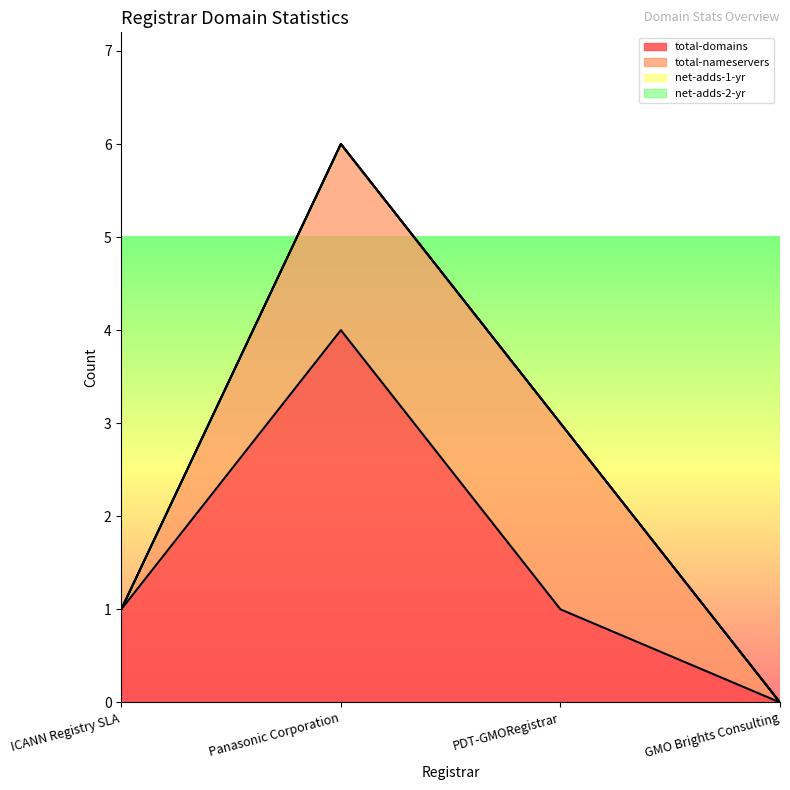

Is it true that total-domains equals 2 at ICANN Registry SLA?

False